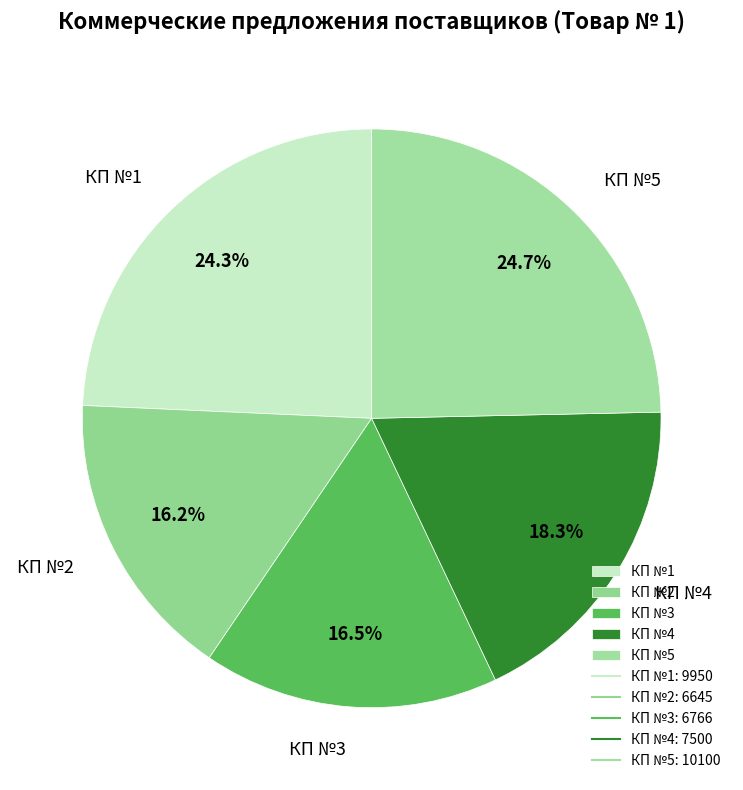

To the nearest percent, what is the difference between the КП №4 and КП №2 slice percentages?

2%